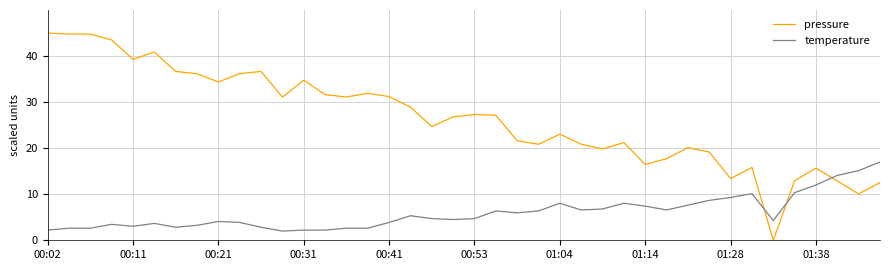

How many intersections are there between temperature and pressure?

3